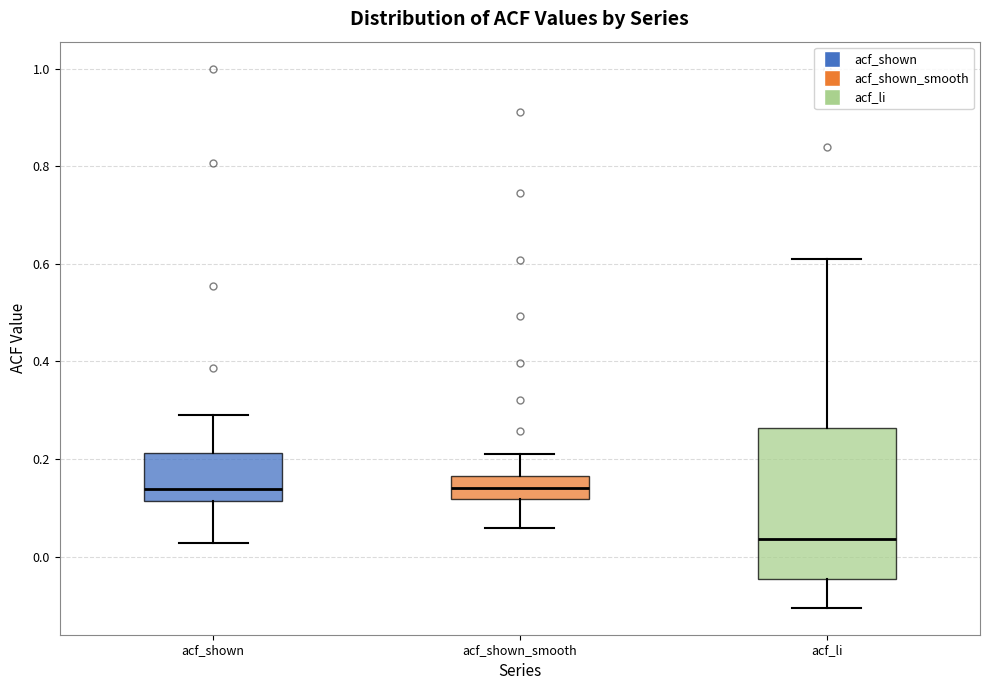

Reading left to right, transcribe this box plot: for each box, give where its median line is, the range the box spans, and where its two whiskers end, as read against the y-axis. The values are not printed on the chart, so give them approximately, as read against the axis.

acf_shown: median 0.14, box 0.12 to 0.22, whiskers 0.02 to 0.30
acf_shown_smooth: median 0.14, box 0.12 to 0.16, whiskers 0.06 to 0.22
acf_li: median 0.04, box -0.04 to 0.26, whiskers -0.10 to 0.60